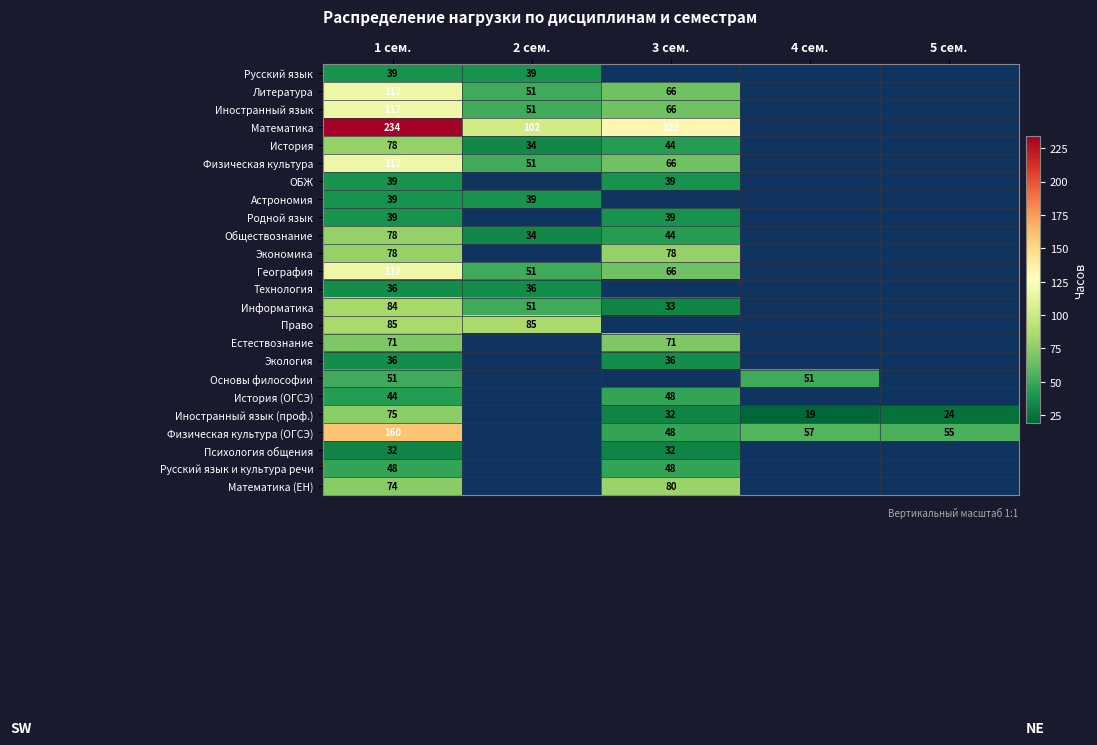

The value of География at 1 сем. is 39.5. True or false?

False